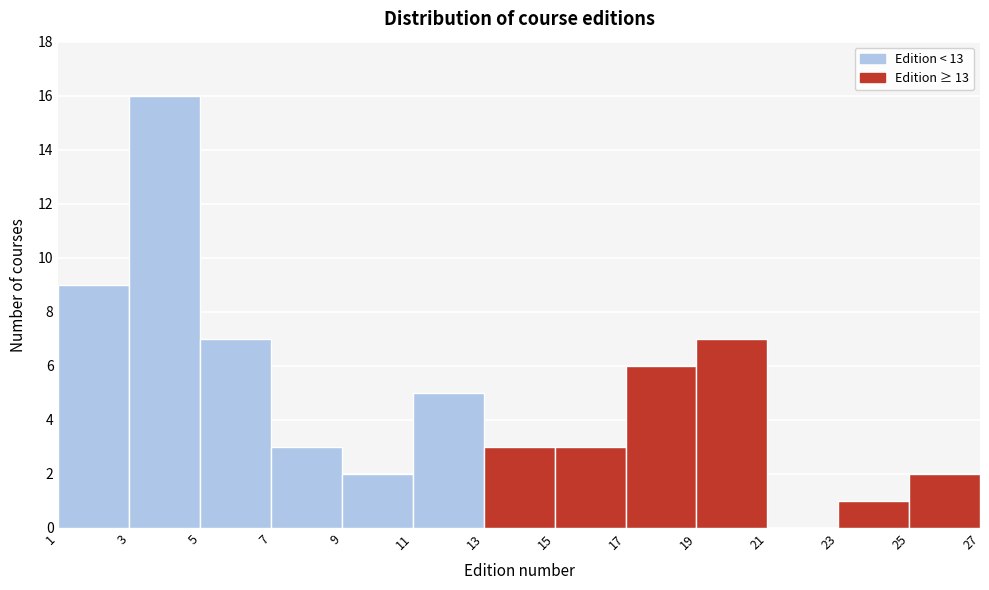

How tall is the bar that spans 25 to 27 on the x-axis? The values are not printed on the chart, so give them approximately, as read against the axis.

2